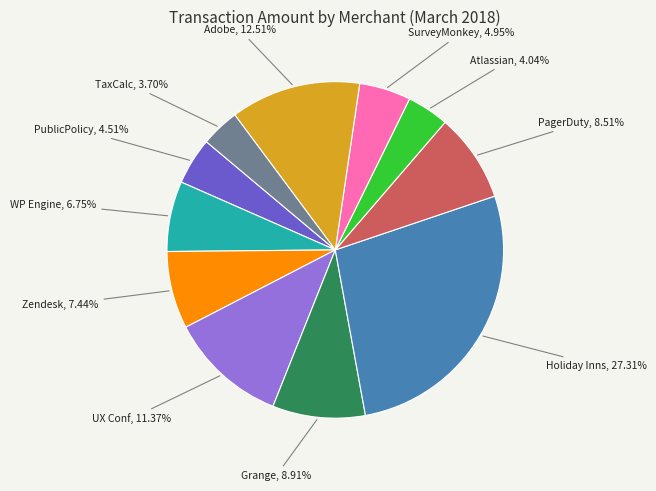

Which has a higher value, Grange or UX Conf?

UX Conf